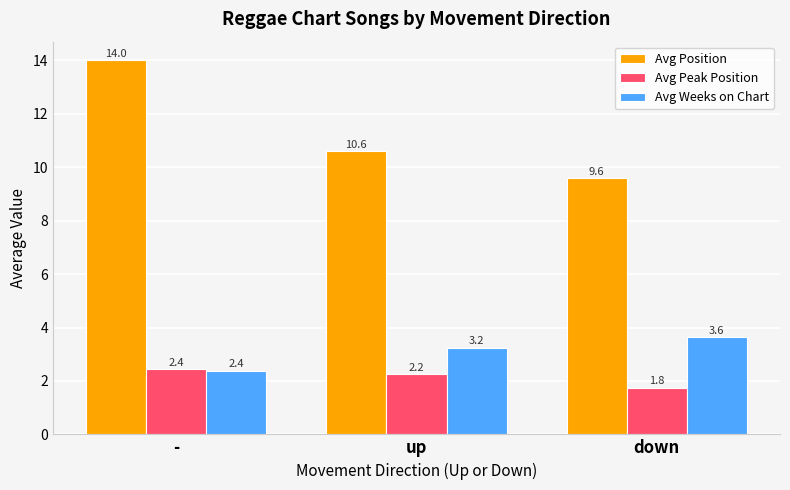

Rank the categories by Avg Weeks on Chart value from lowest to highest.

-, up, down